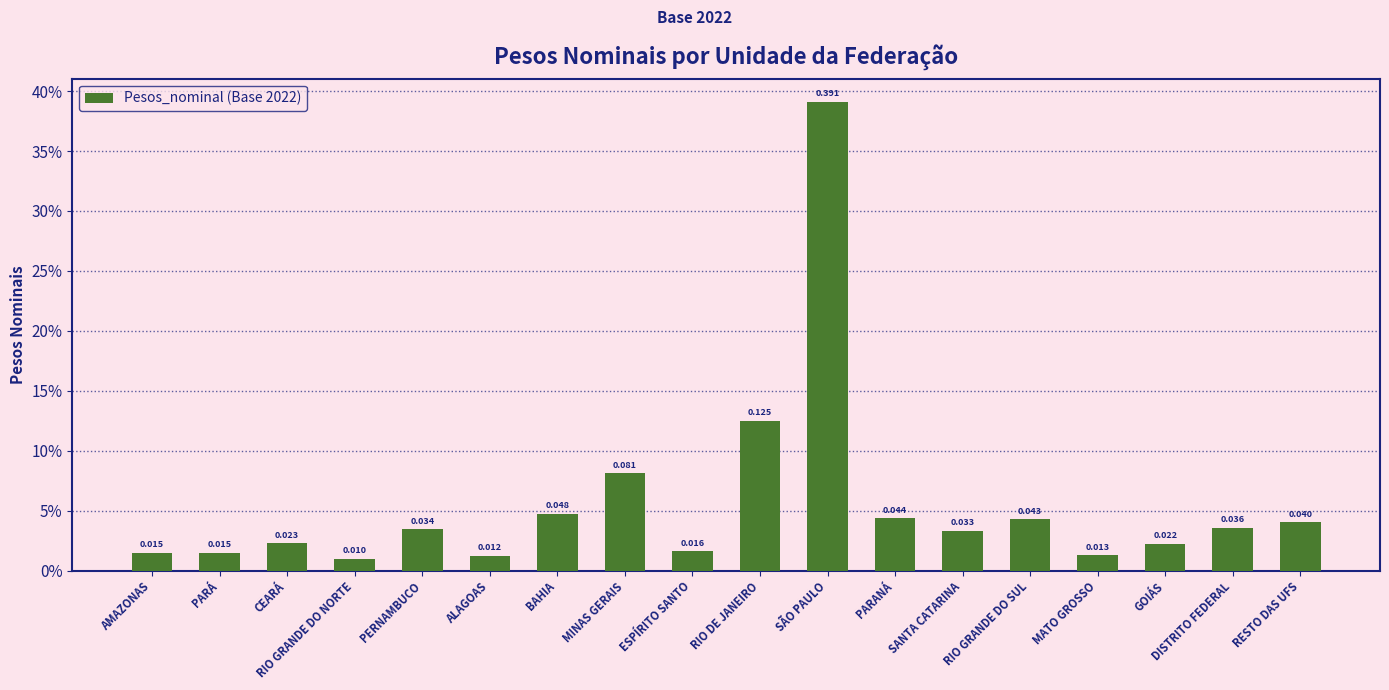

Where is the data nearest to the value 0?

RIO GRANDE DO NORTE